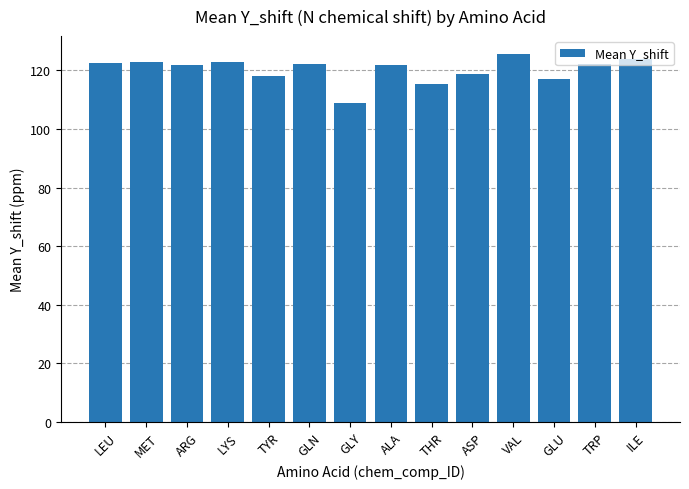

What value does the data have at VAL?

125.4